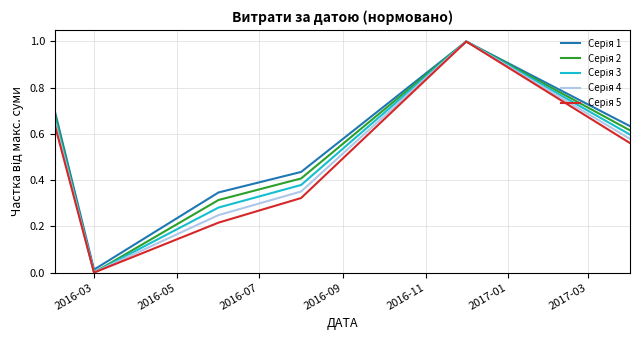

How many lines are shown in the chart?

5